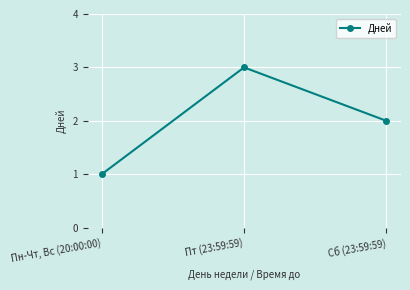

What is the difference between the second highest and minimum values?

1